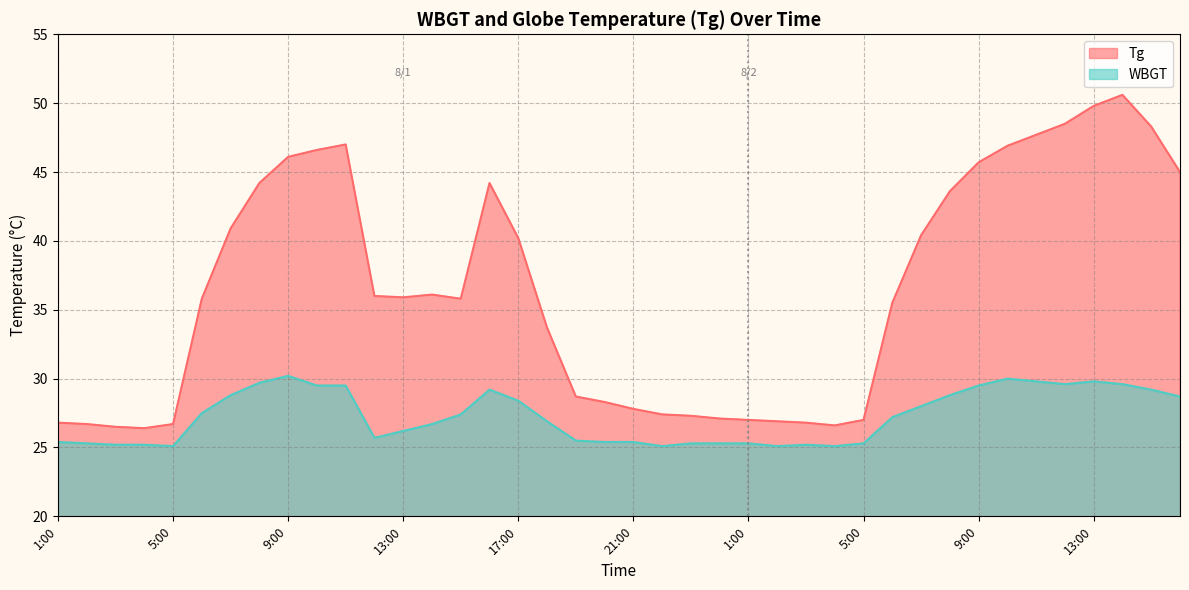

What is the sum of the WBGT values at 1:00 and 14:00?

54.9